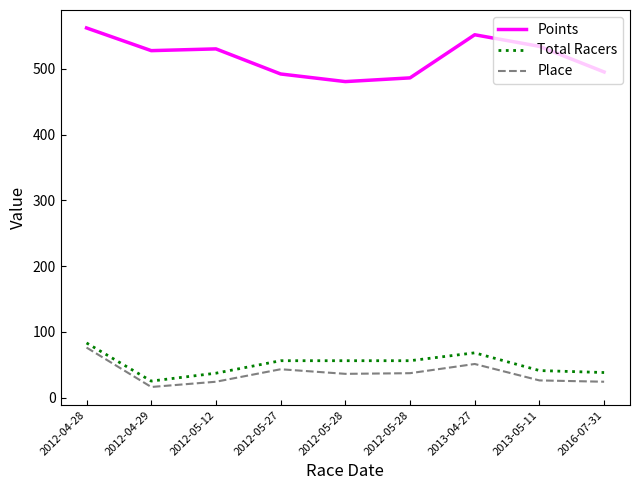

What is the spread (max minus min) of values at 2012-05-12?

506.5